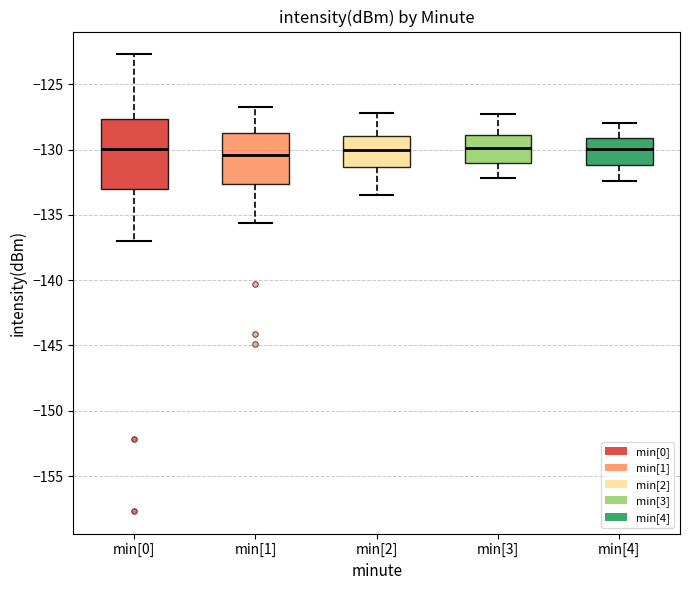

Reading left to right, transcribe this box plot: for each box, give where its median line is, the range the box spans, and where its two whiskers end, as read against the y-axis. The values are not printed on the chart, so give them approximately, as read against the axis.

min[0]: median -130.0, box -133.0 to -127.5, whiskers -137.0 to -122.5
min[1]: median -130.5, box -132.5 to -128.5, whiskers -135.5 to -126.5
min[2]: median -130.0, box -131.5 to -129.0, whiskers -133.5 to -127.0
min[3]: median -130.0, box -131.0 to -129.0, whiskers -132.0 to -127.5
min[4]: median -130.0, box -131.0 to -129.0, whiskers -132.5 to -128.0